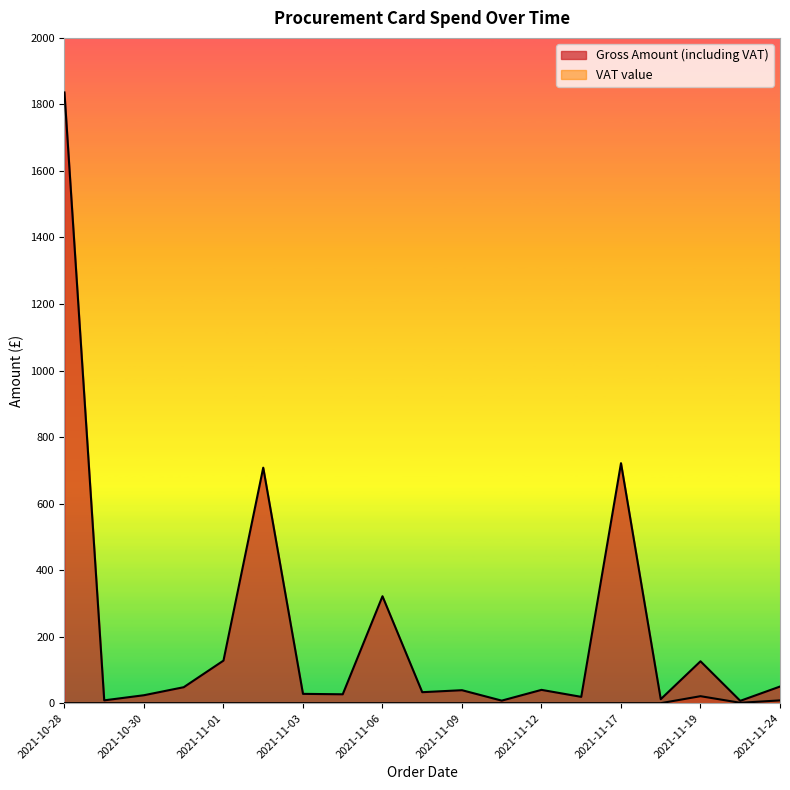

What is the greatest value displayed?

1836.0